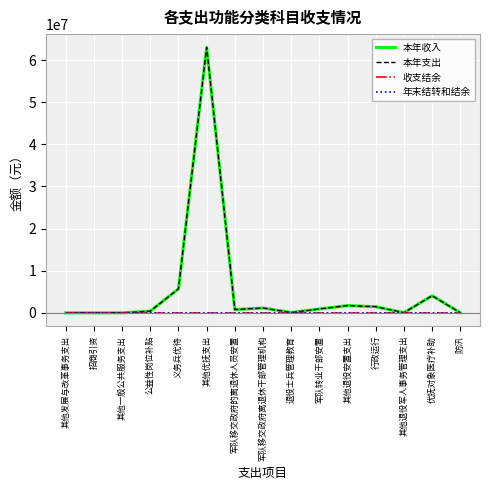

Reading right to left, what are all the values shown in this chart?

本年收入: 29978.9	4063900.0	31416.0	1448693.0	1717300.0	920710.9	72000.0	1145856.4	765267.7	63008250.0	5695822.4	400000.0	0.0	0.0	3000.0
本年支出: 29978.9	4063900.0	31416.0	1448693.0	1717300.0	920710.9	72000.0	1145856.4	765267.7	63008250.0	5695822.4	400000.0	0.0	0.0	3000.0
收支结余: 0.0	0.0	0.0	0.0	0.0	0.0	0.0	0.0	0.0	0.0	0.0	0.0	0.0	0.0	0.0
年末结转和结余: 0.0	0.0	0.0	0.0	0.0	0.0	0.0	0.0	0.0	0.0	0.0	0.0	0.0	0.0	0.0